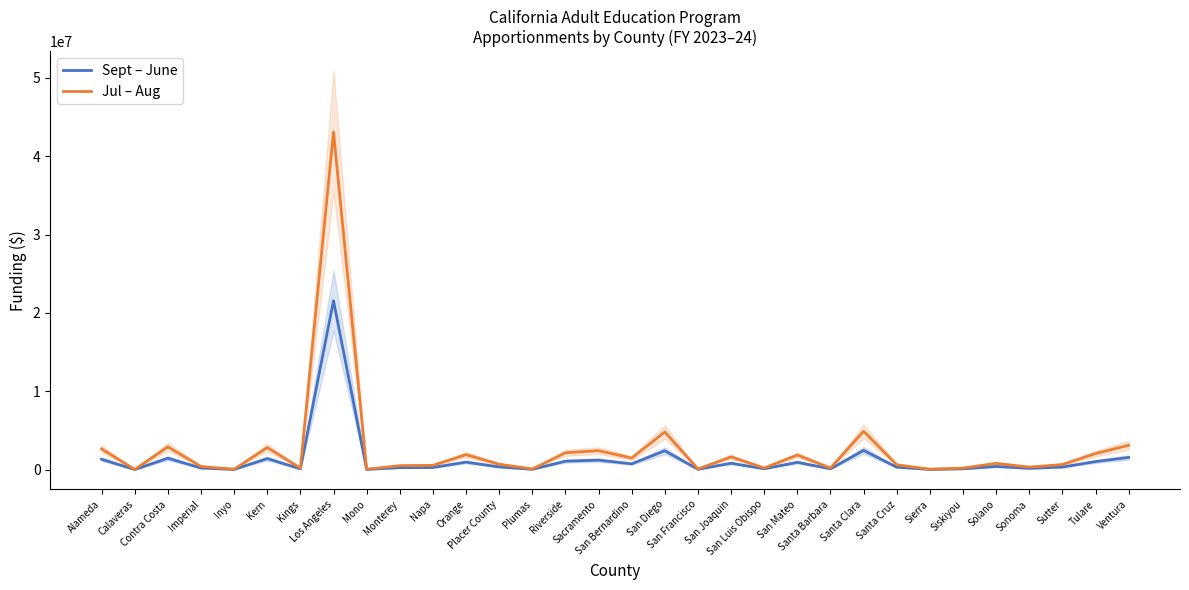

What is the lowest value of the Jul – Aug series?

11365